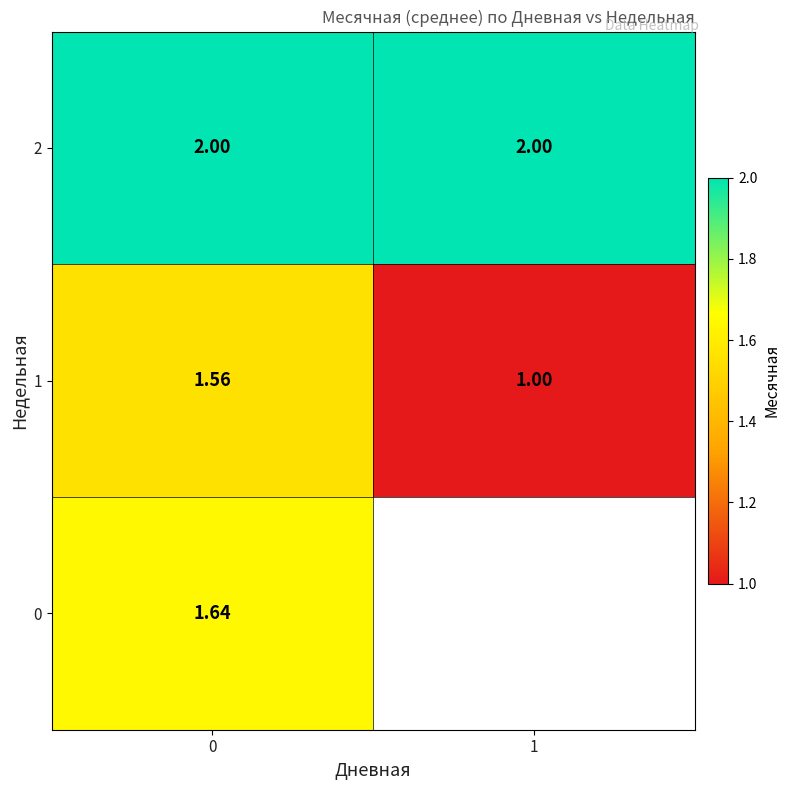

Is the value of 1 at 0 greater than the value of 2 at 0?

No